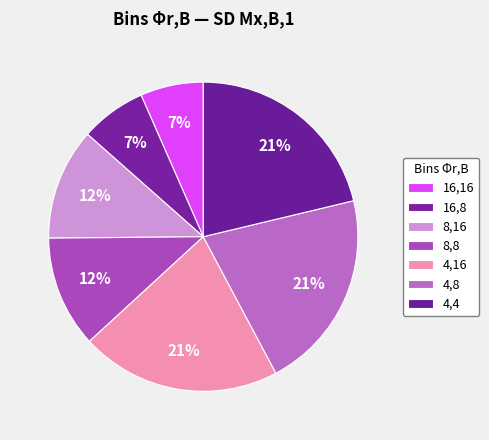

How many segments does this pie chart have?

7